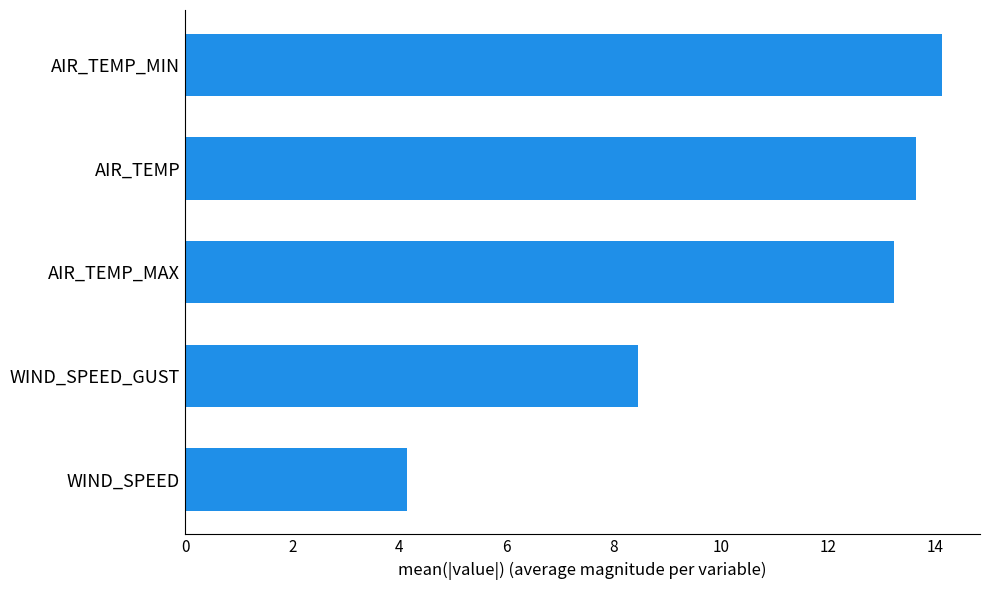

What is the average value?

10.7